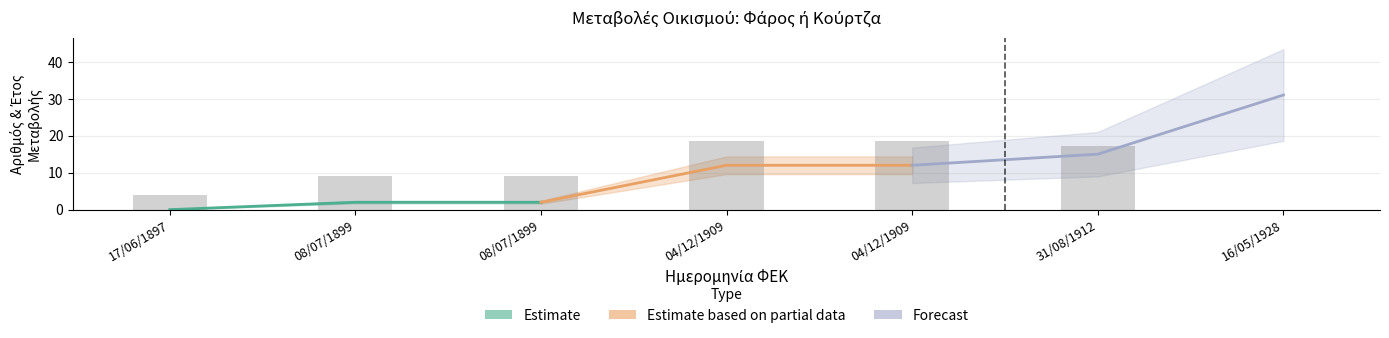

Which has a higher value, 16/05/1928 or 04/12/1909?

04/12/1909